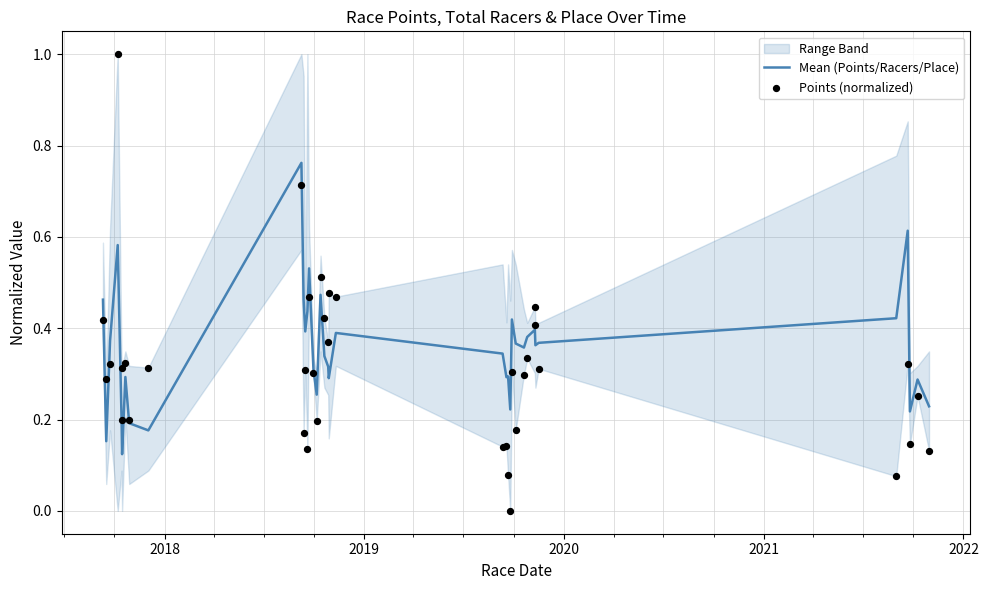

Is the value of Points (normalized) at 11 greater than the value of Mean (Points/Racers/Place) at 2017?

No